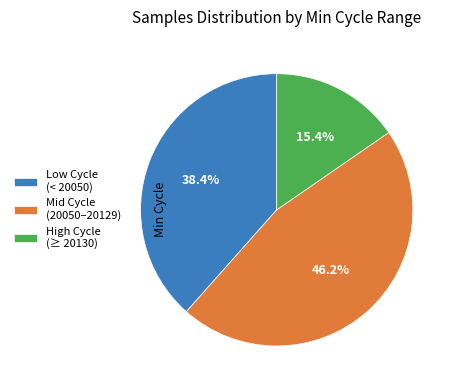

Rank the categories by value from highest to lowest.

Mid Cycle (20050–20129), Low Cycle (< 20050), High Cycle (≥ 20130)